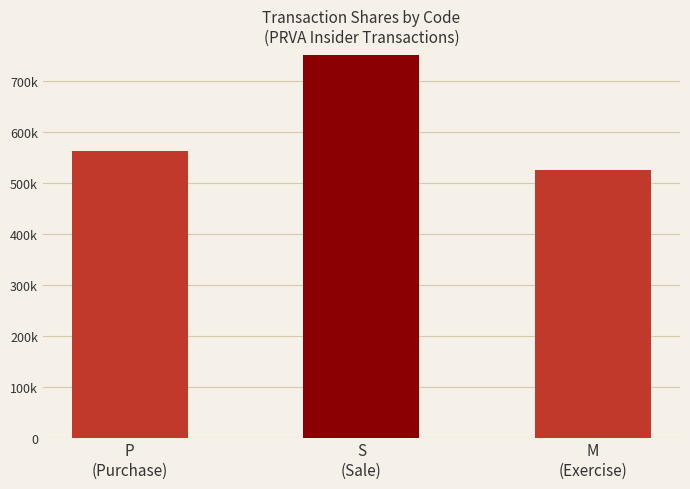

What is the difference between the maximum and minimum values?

281377